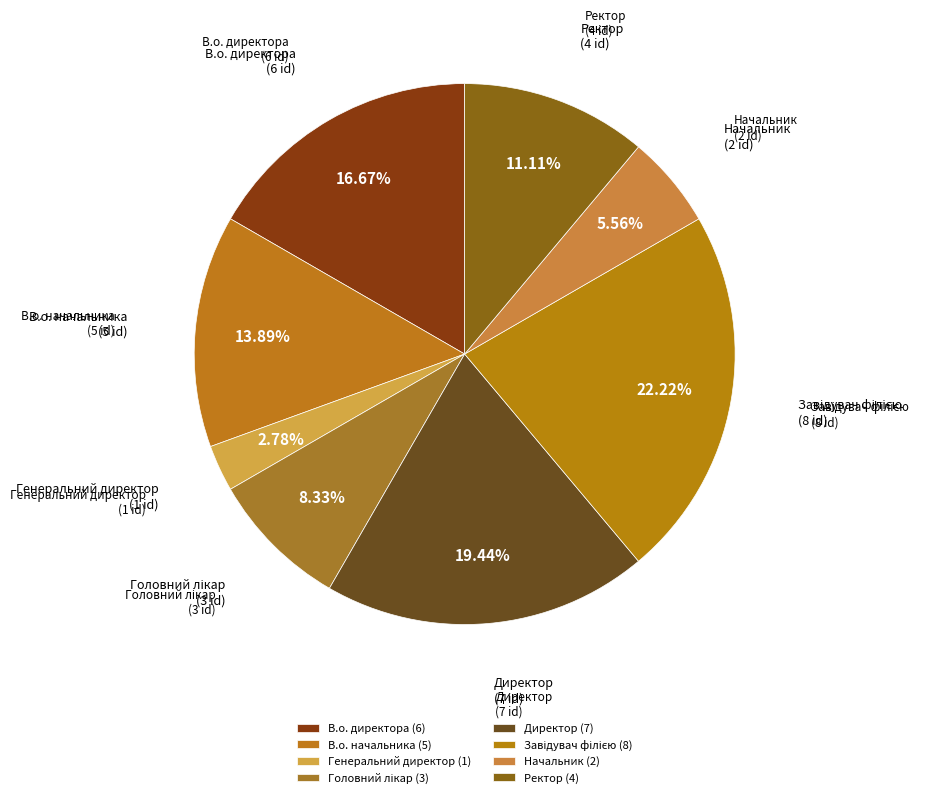

How many segments does this pie chart have?

8